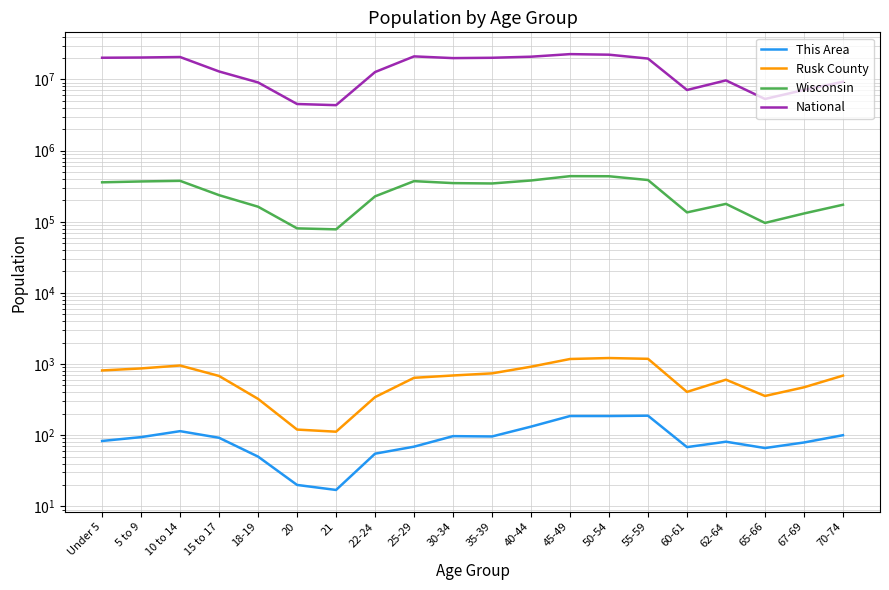

At how many categories does at least one series exceed 16217916?

10